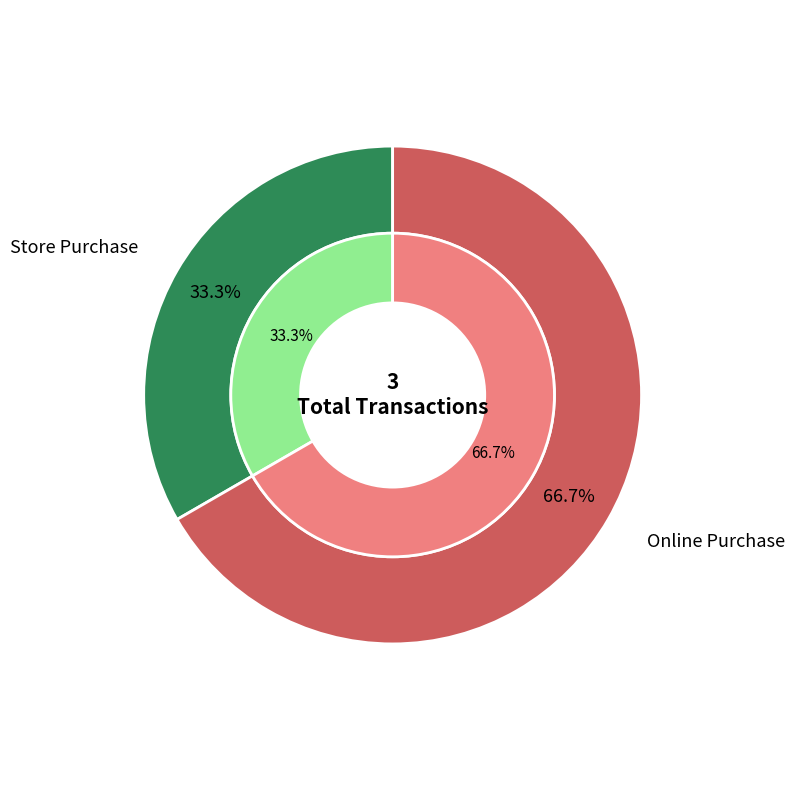

Count the number of slices in the pie.

2